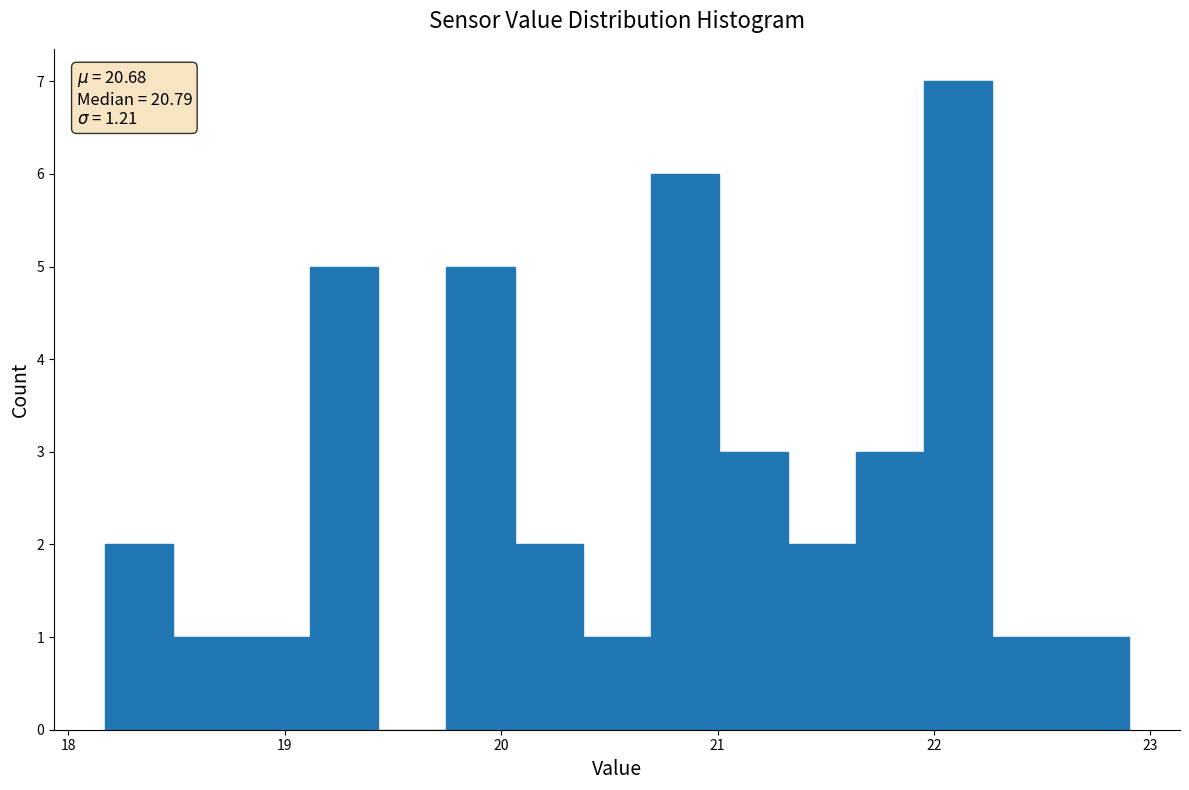

Around what value on the x-axis is the tallest bar? Give the approximate position of its centre, as read against the axis.

22.1